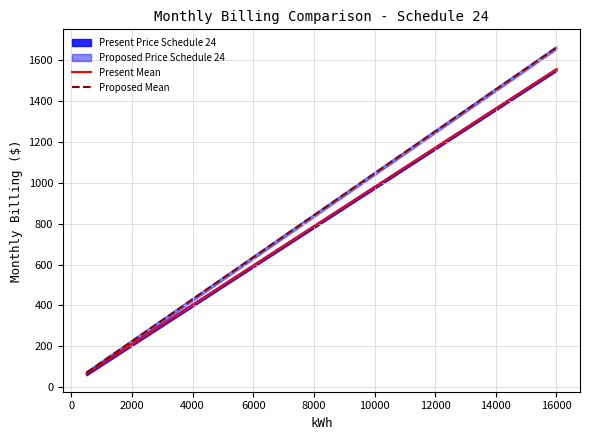

What is the maximum value for Present Mean?

1556.2